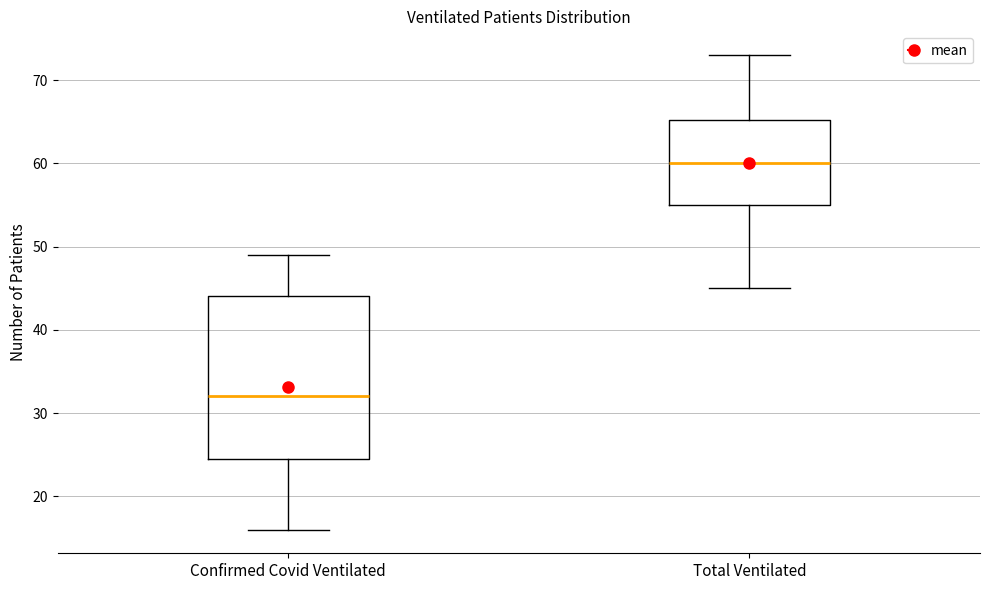

Which box's median line is the highest?

Total Ventilated